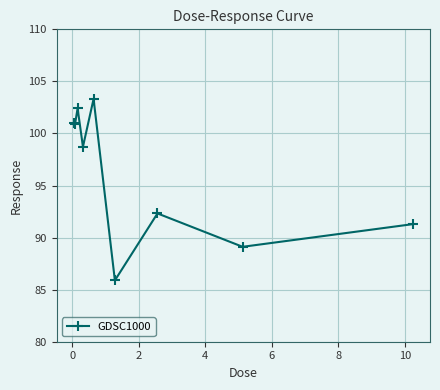

What is the value of the 5th point from the left?

103.3